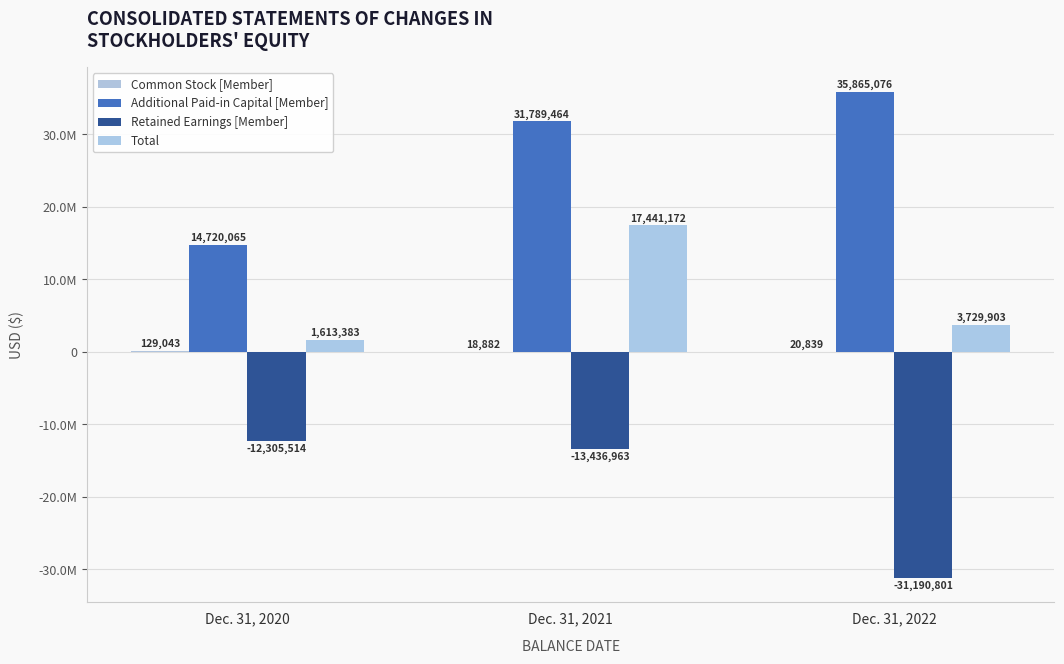

What is the average value of the Additional Paid-in Capital [Member] series?

27458202